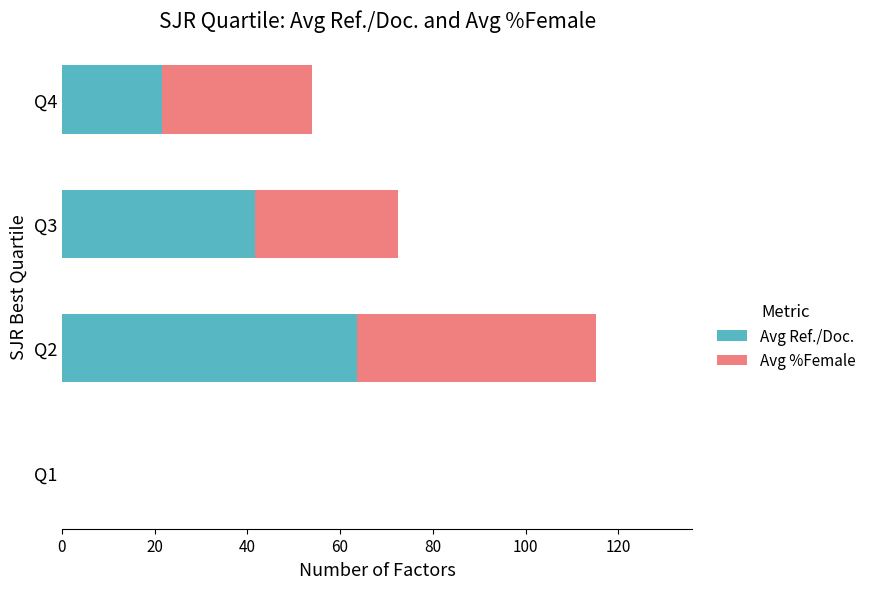

What are all the series names shown in the legend?

Avg Ref./Doc., Avg %Female